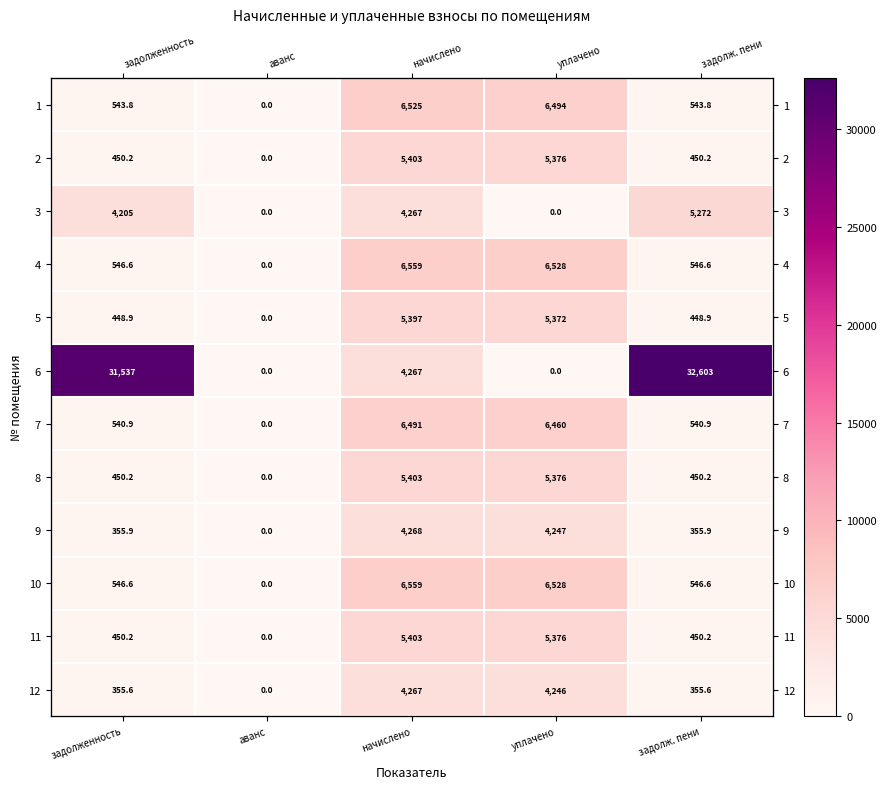

What is the difference between the second highest and second lowest values in the 6 series?

31536.7